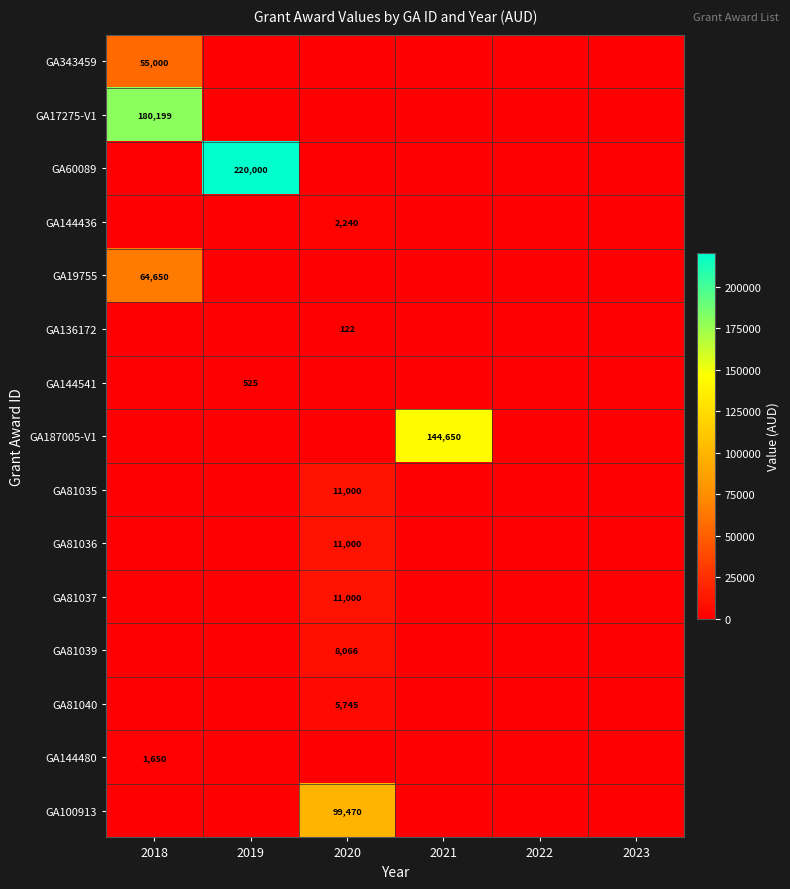

True or false: GA343459 has a value of 55000 at 2018.

True